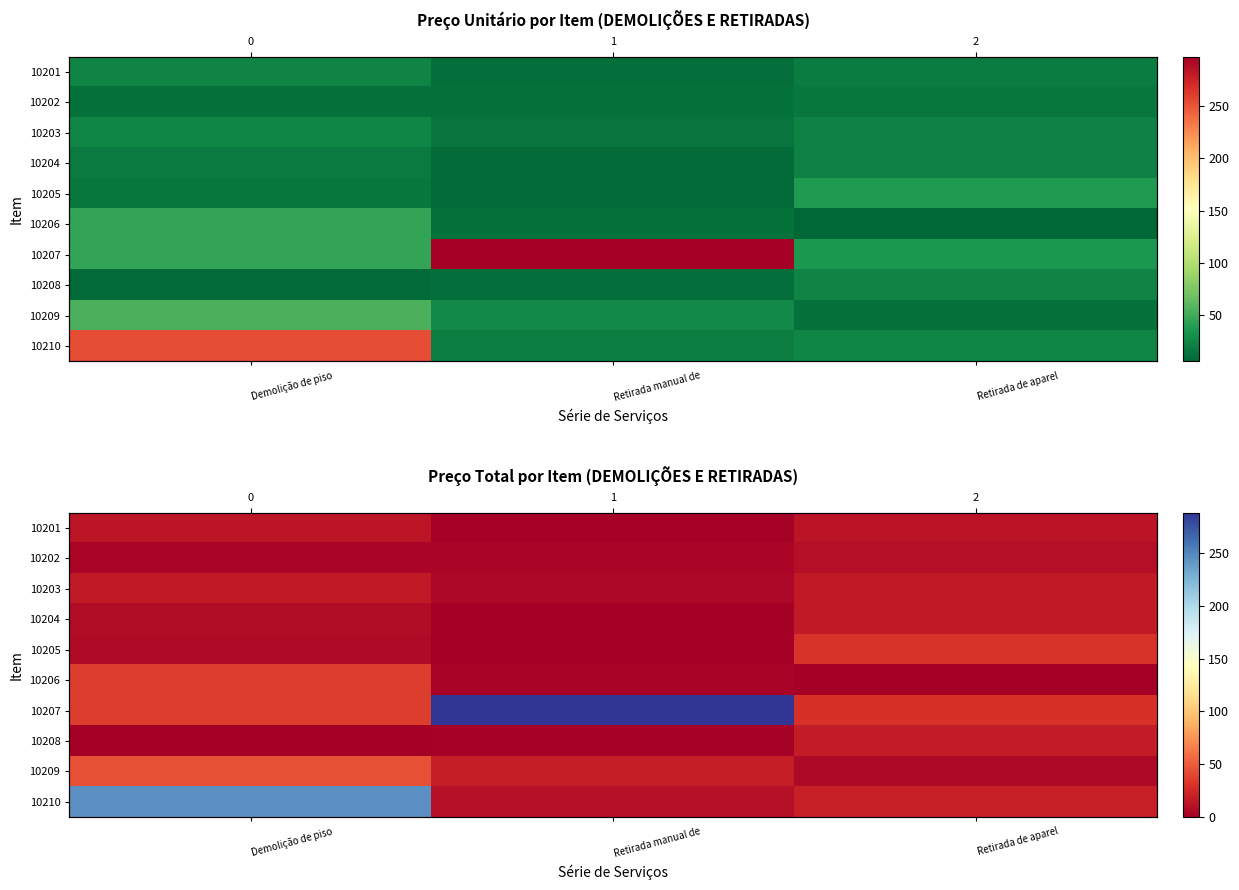

How many data points in 10206 are above 2?

2